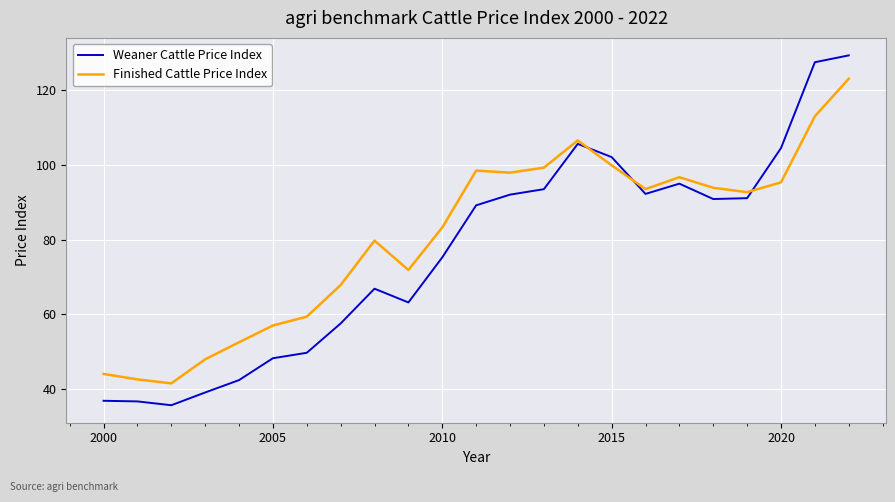

What is the lowest value of the Weaner Cattle Price Index series?

35.6